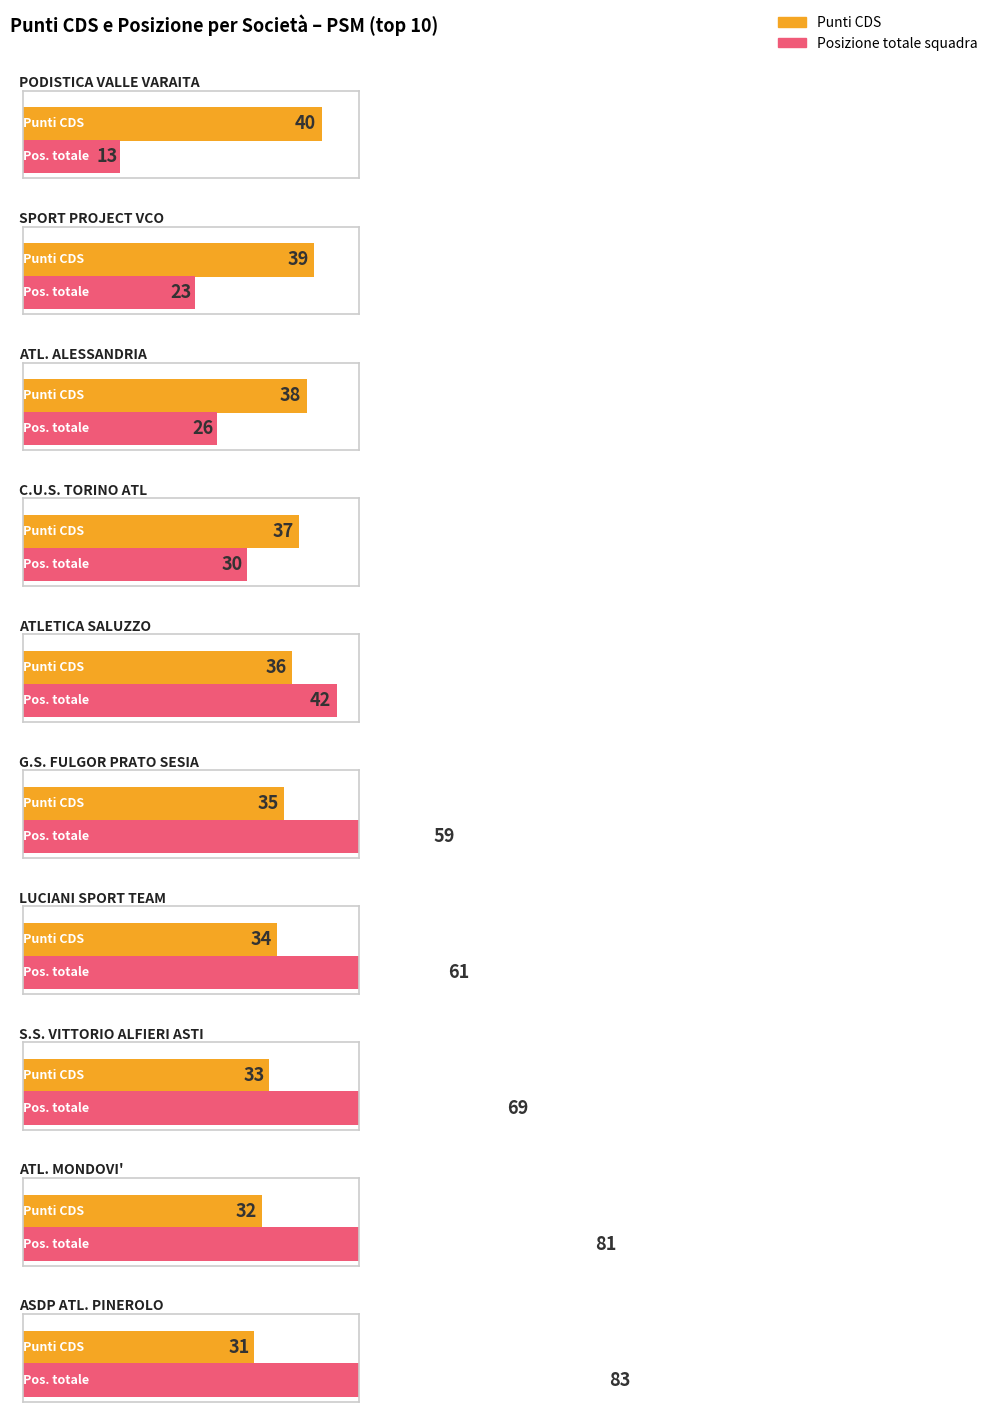

Rank the categories by value from highest to lowest.

CN007 - A.S.D.PODISTICA VALLE VARAITA, VB058 - SPORT PROJECT VCO, AL001 - ATL. ALESSANDRIA, TO001 - BATTAGLIO C.U.S. TORINO ATL, CN016 - ATLETICA SALUZZO, NO037 - G.S. FULGOR PRATO SESIA, NO069 - LUCIANI SPORT TEAM, AT001 - S.S. VITTORIO ALFIERI ASTI, CN005 - ATL. MONDOVI'-ACQUA S.BERNARDO, TO016 - ASDP ATLETICA PINEROLO